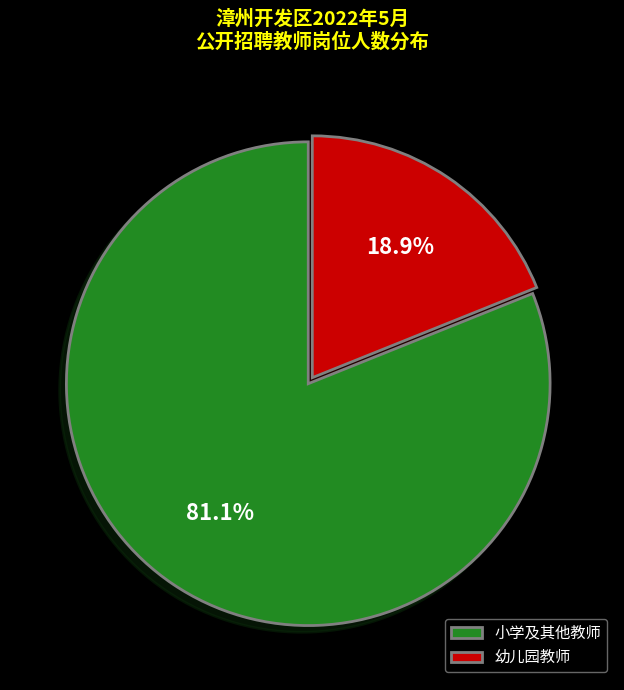

Combined, do 幼儿园教师 and 小学及其他教师 account for over 50%?

Yes